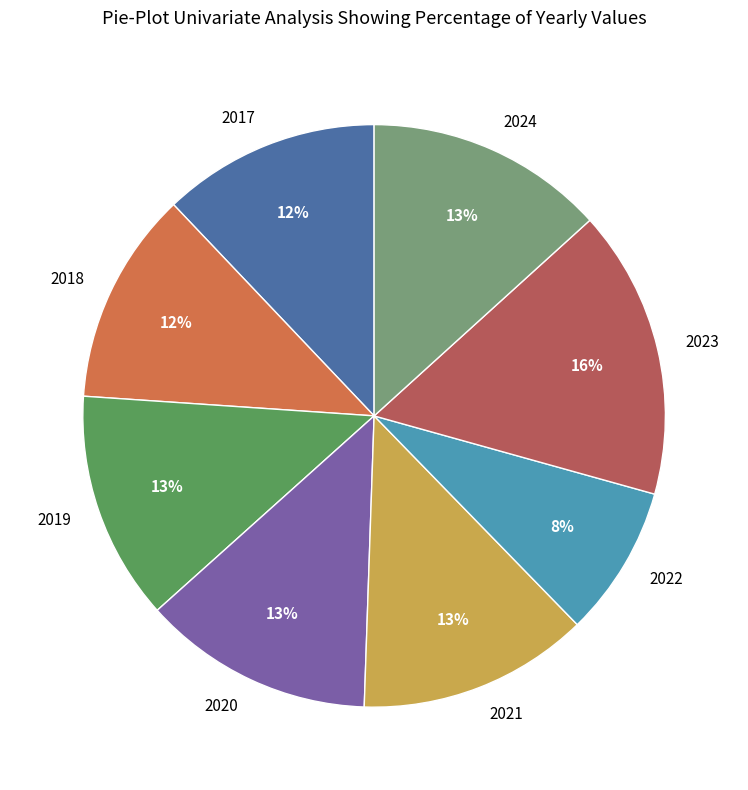

Is it true that 2024 is 4% of the pie?

False